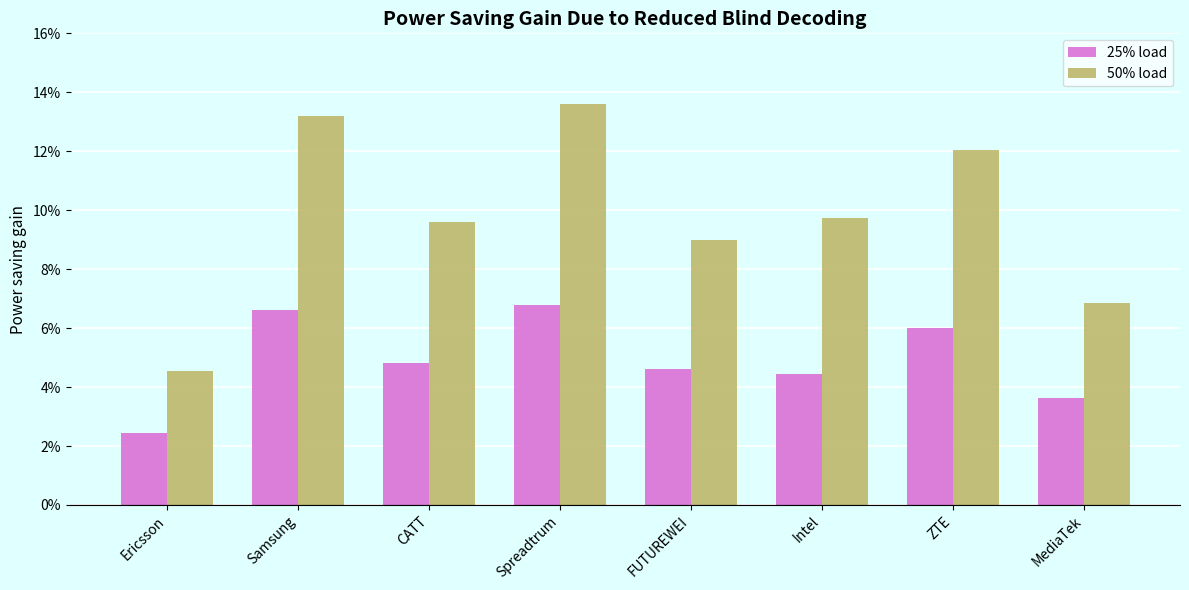

Which series has the largest range (max minus min)?

50% load